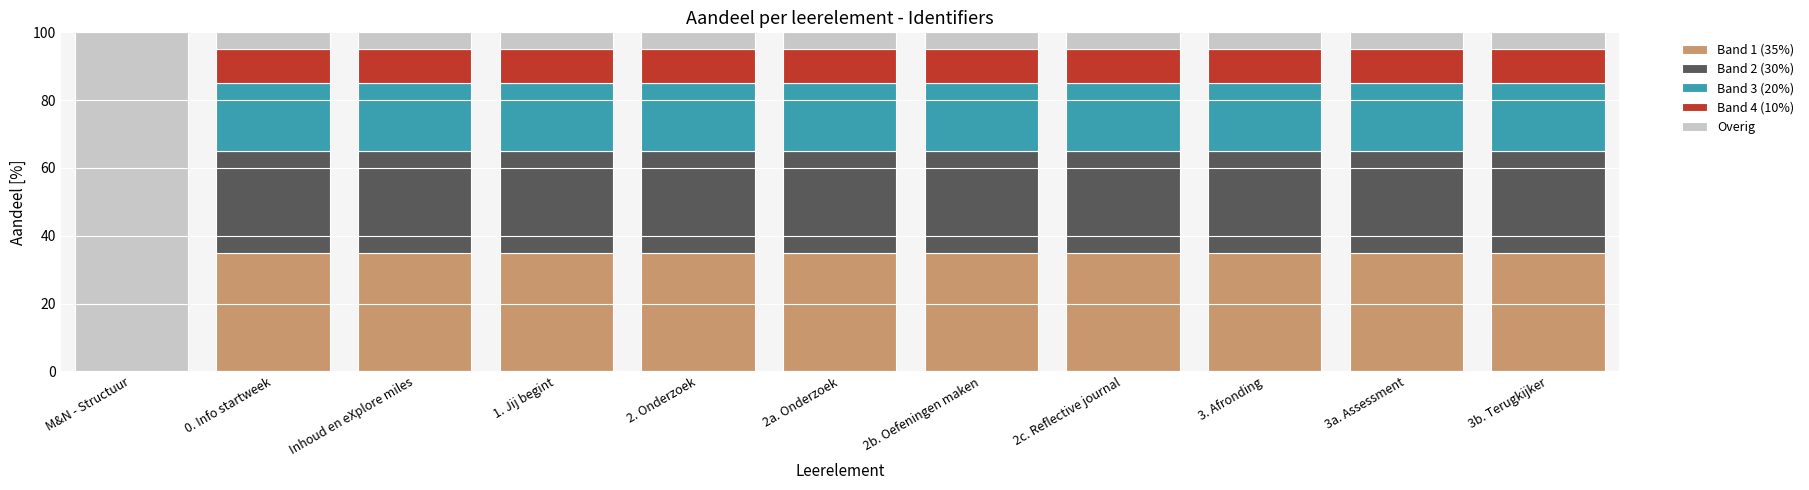

Are the bars grouped side by side (vs. stacked)?

No